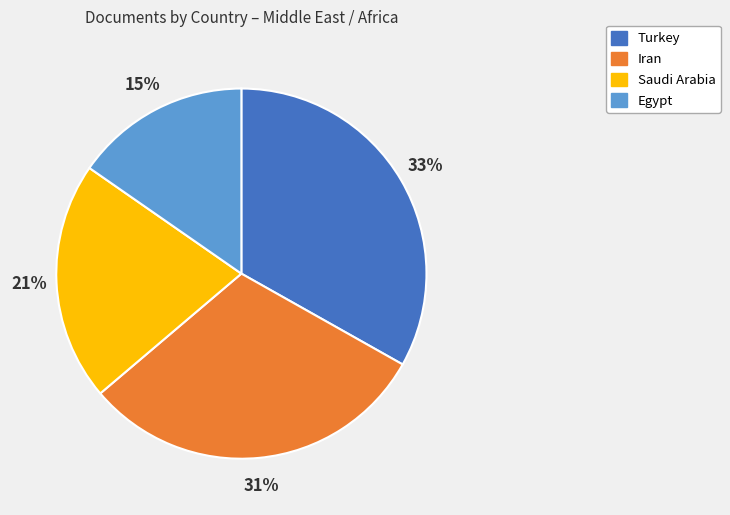

Does Turkey account for over 50% of the chart?

No